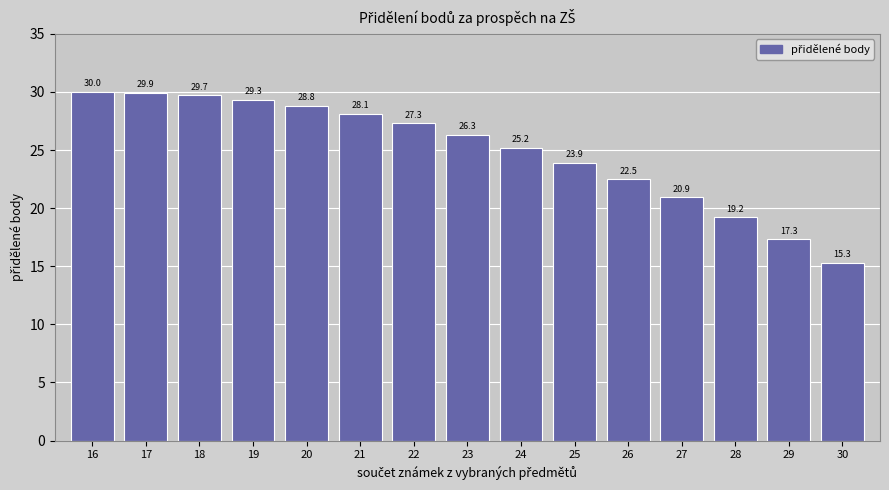

What is the greatest value displayed?

30.0